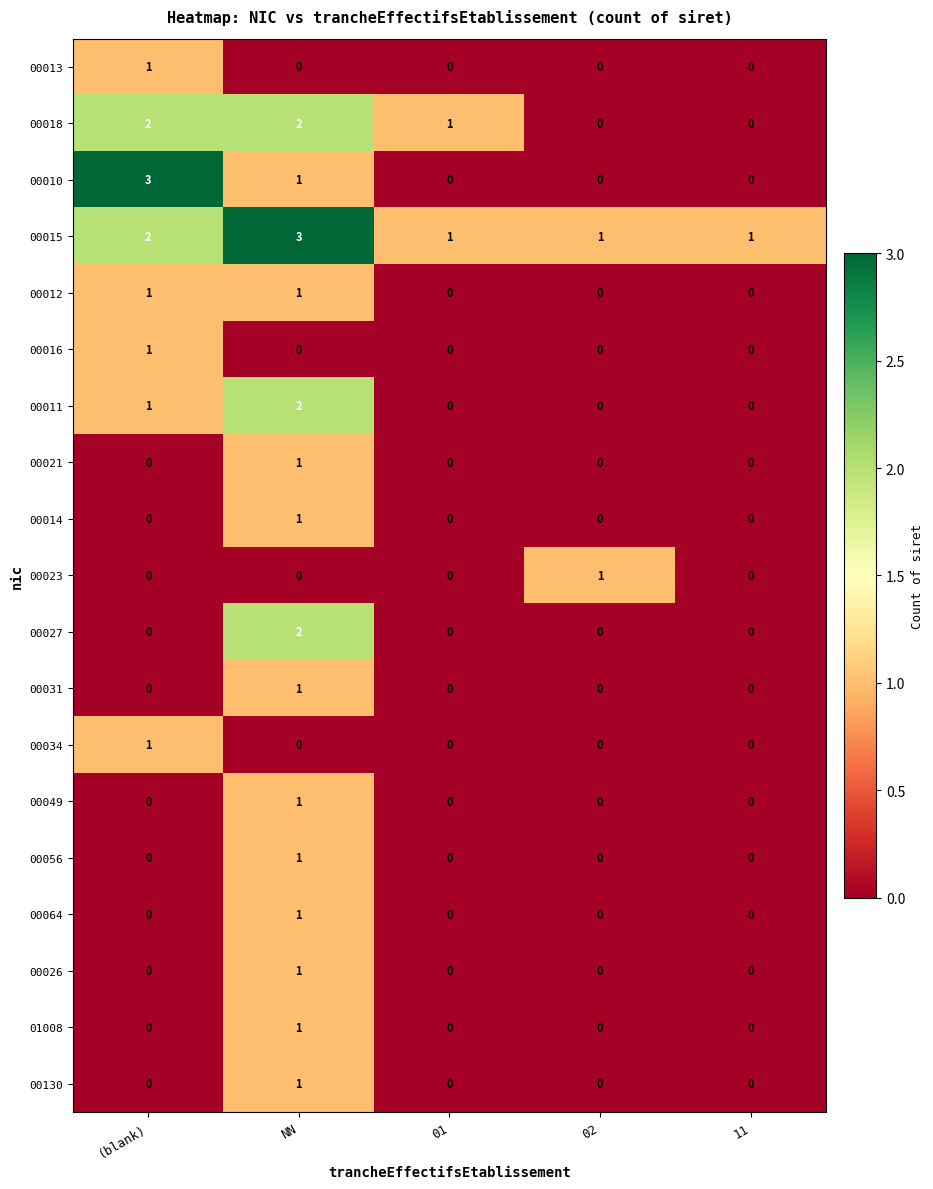

At which label does 00034 reach its peak?

(blank)